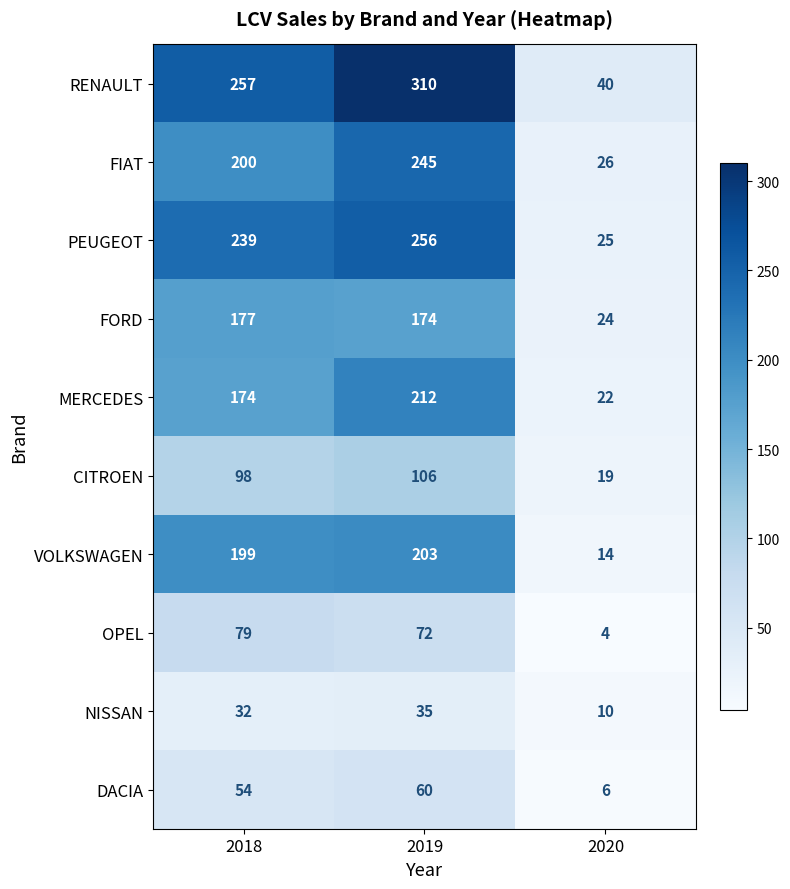

What is the sum of the DACIA values at 2019 and 2018?

114